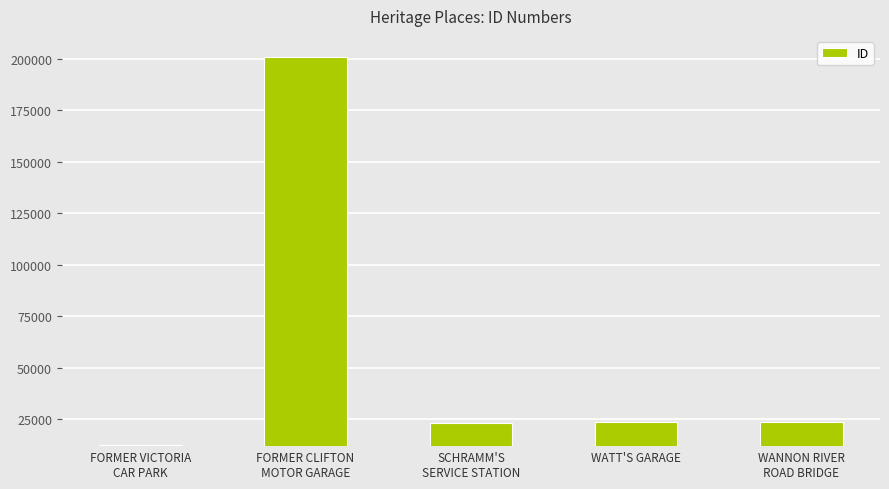

How many values are below 23482?

2